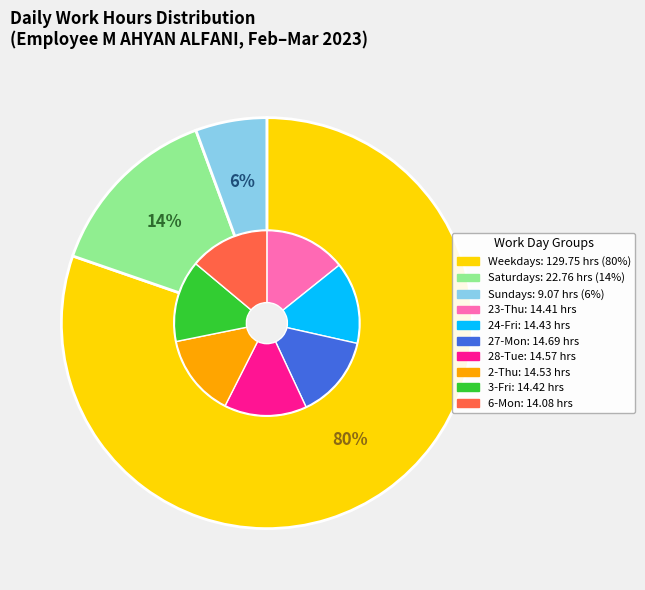

What percentage is the 24-Fri slice, to the nearest percent?

9%